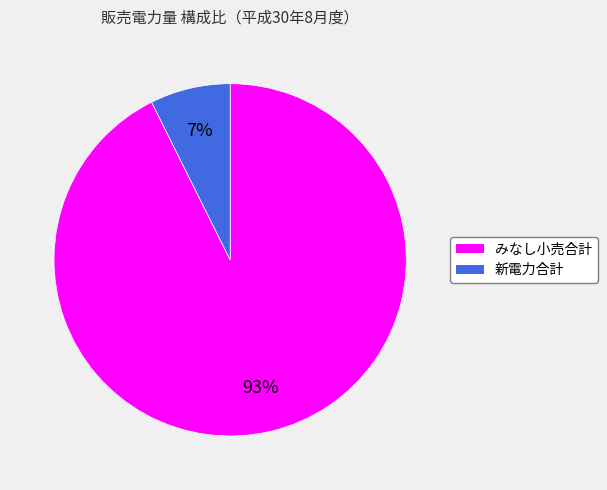

Count the number of slices in the pie.

2